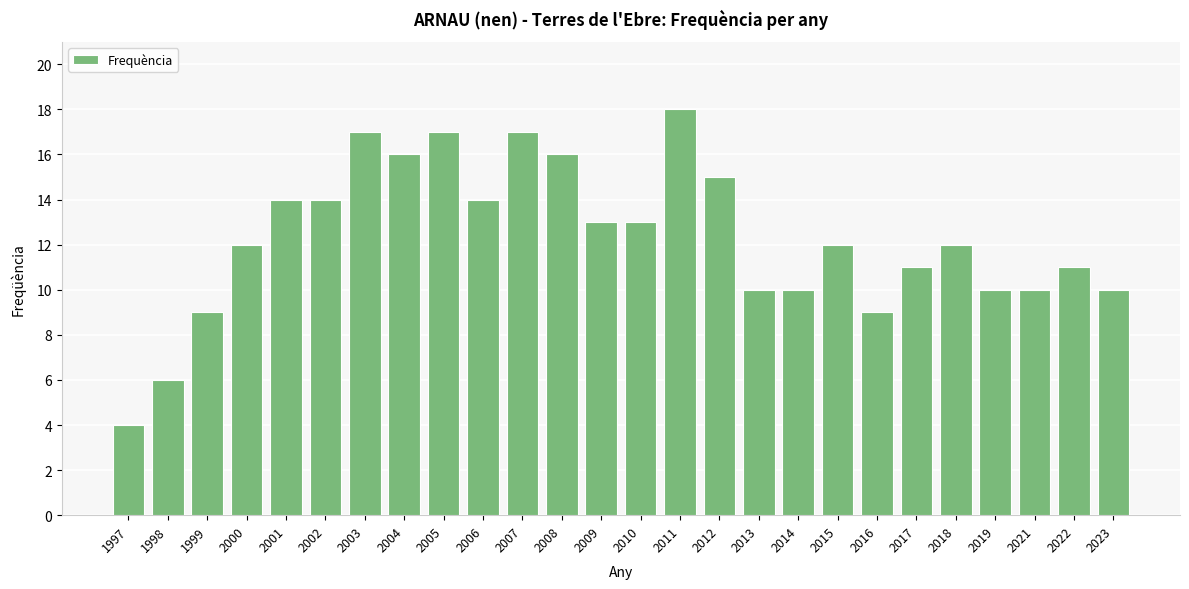

What is the change in value from 2000 to 2021?

-2